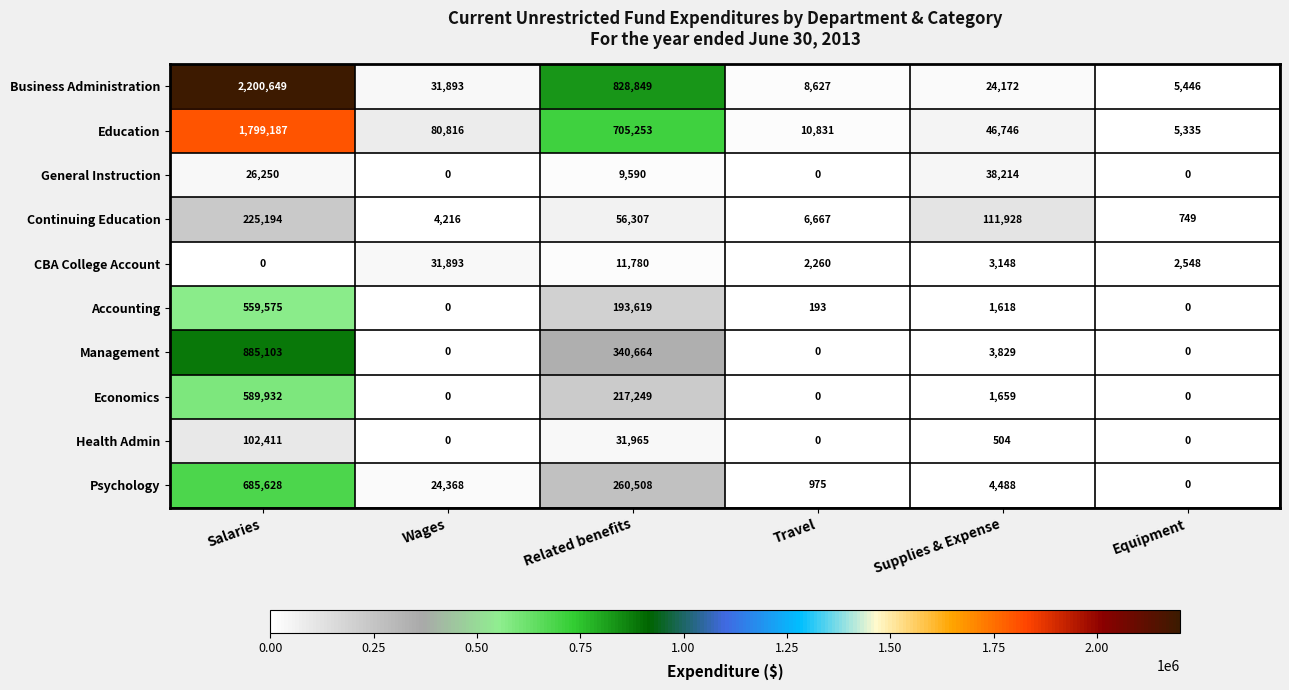

Which series has the largest total across all categories?

Business Administration